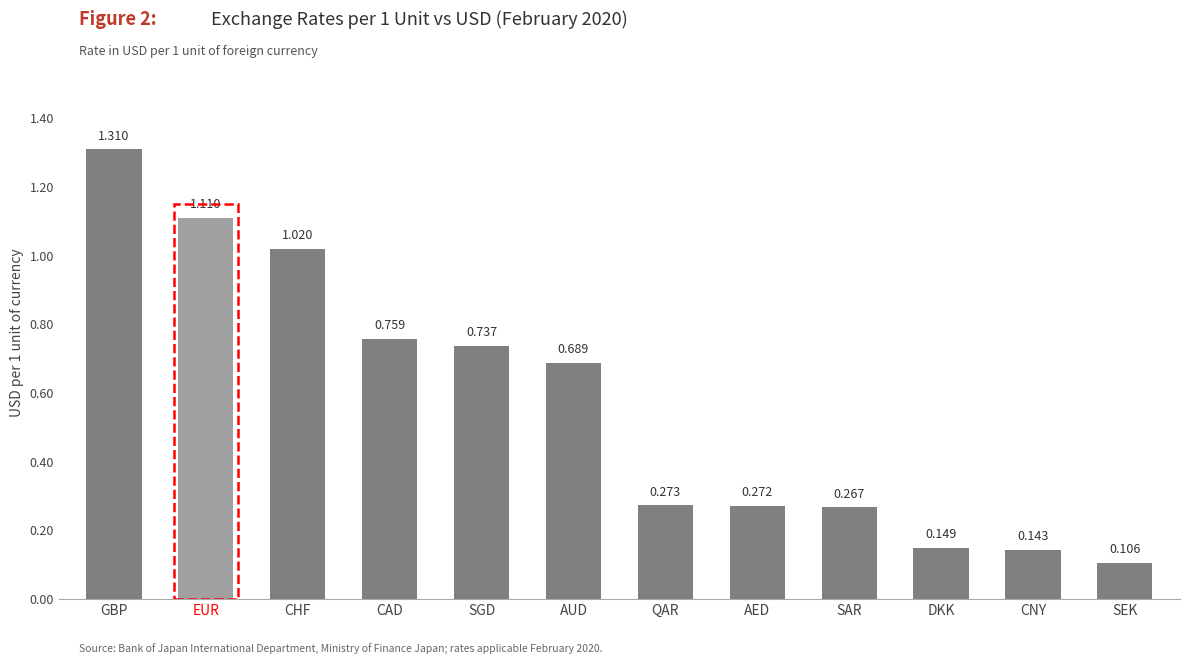

What is the label of the 11th bar from the right?

EUR